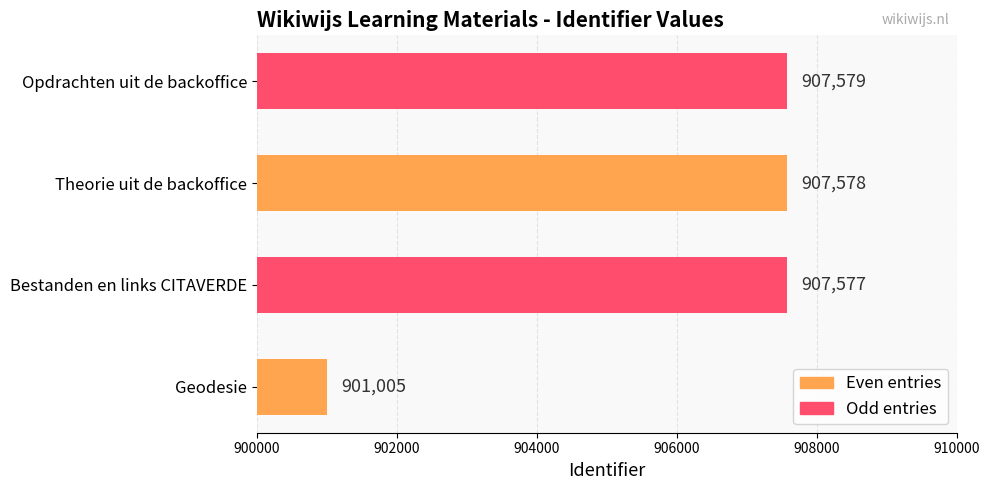

Reading bottom to top, what are all the values shown in this chart?

901005	907577	907578	907579